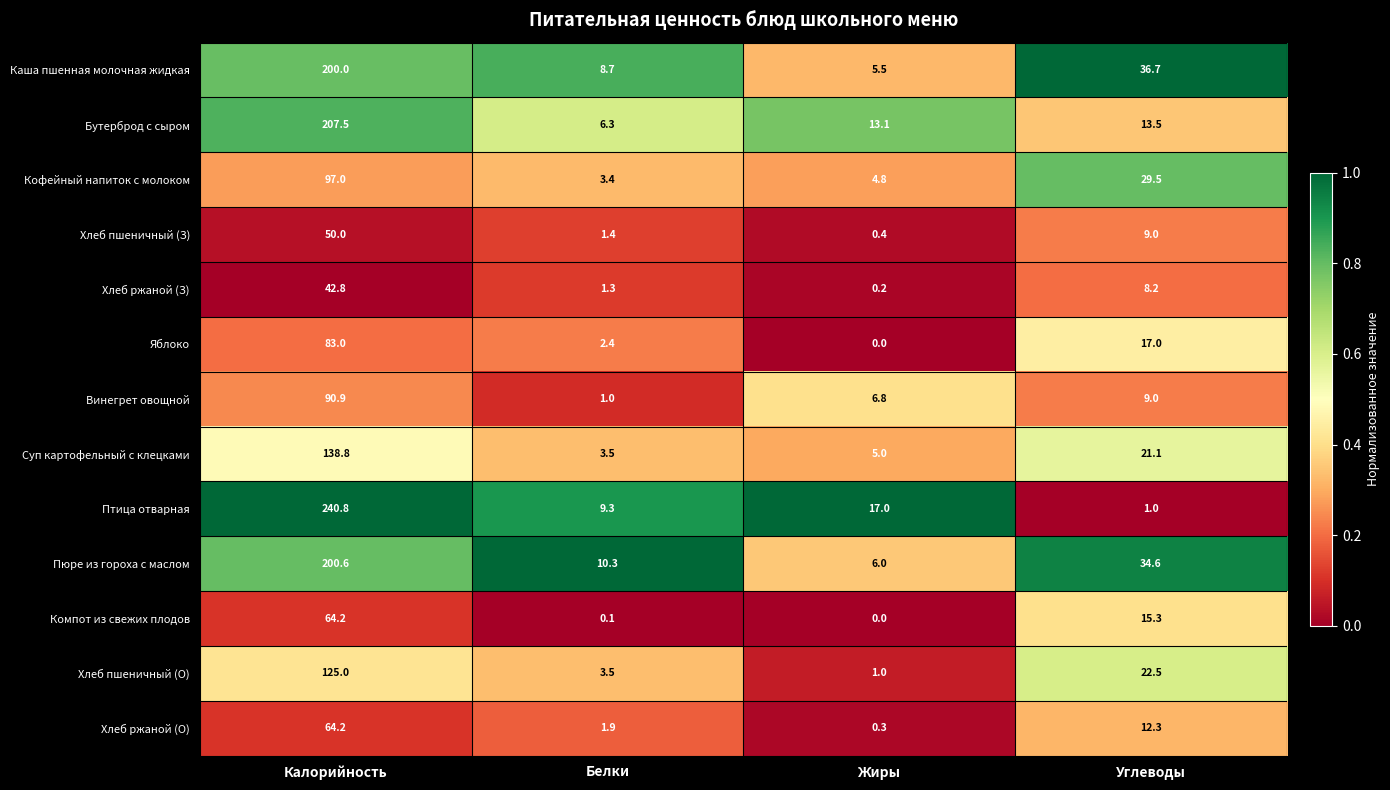

How many distinct data groups are displayed?

13